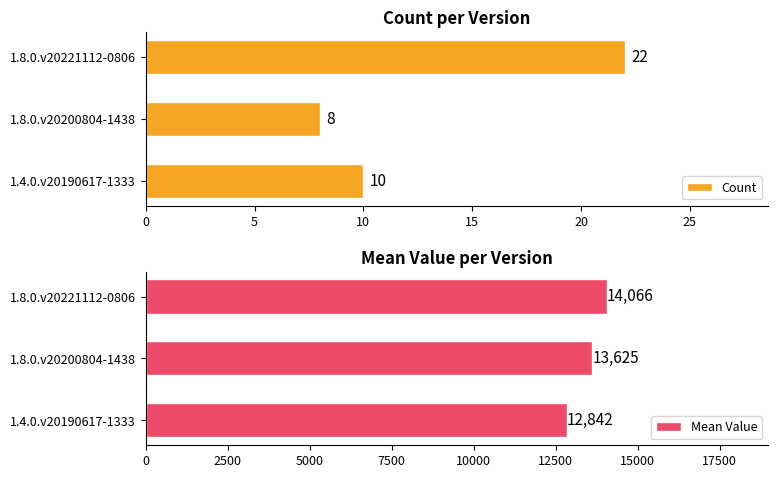

What is the maximum value for Mean Value?

14066